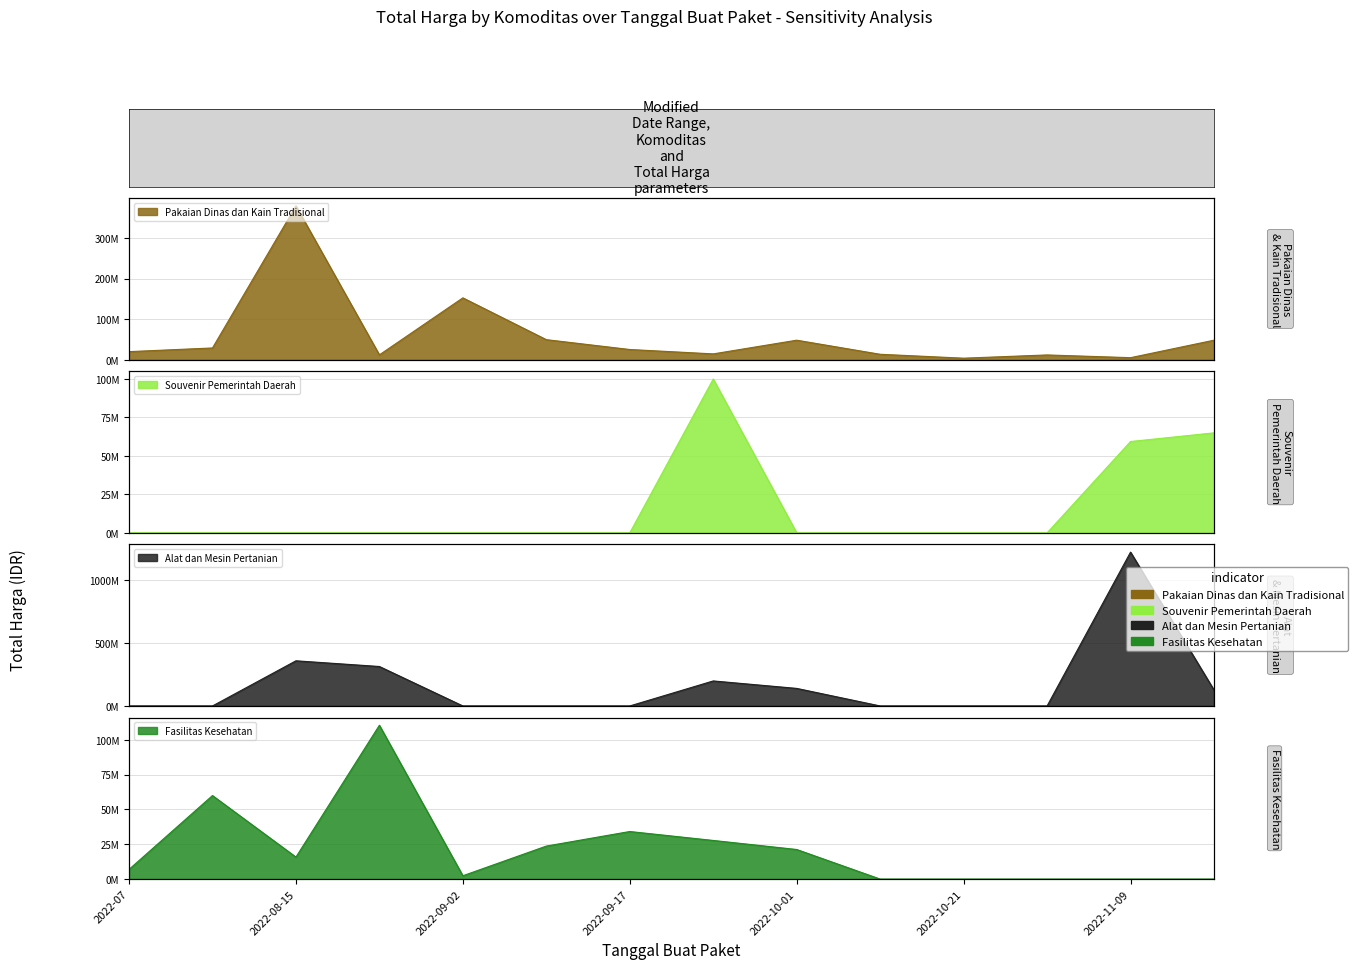

The Souvenir Pemerintah Daerah series shows 100000000 at 2022-09-30. True or false?

True